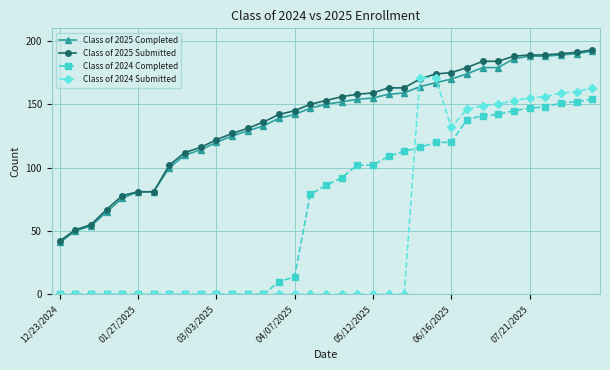

Reading right to left, transcribe all the data shown in this chart.

Class of 2025 Completed: 192	190	189	188	188	186	179	179	174	170	167	164	159	158	155	154	152	150	147	142	139	133	129	125	120	114	110	100	81	81	76	65	54	50	41
Class of 2025 Submitted: 193	191	190	189	189	188	184	184	179	175	174	170	163	163	159	158	156	153	150	145	142	136	131	127	122	116	112	102	81	81	78	67	55	51	42
Class of 2024 Completed: 154	152	151	148	147	145	142	141	138	120	120	116	113	109	102	102	92	86	79	14	10	0	0	0	0	0	0	0	0	0	0	0	0	0	0
Class of 2024 Submitted: 163	160	159	156	155	153	150	149	146	132	171	171	0	0	0	0	0	0	0	0	0	0	0	0	0	0	0	0	0	0	0	0	0	0	0